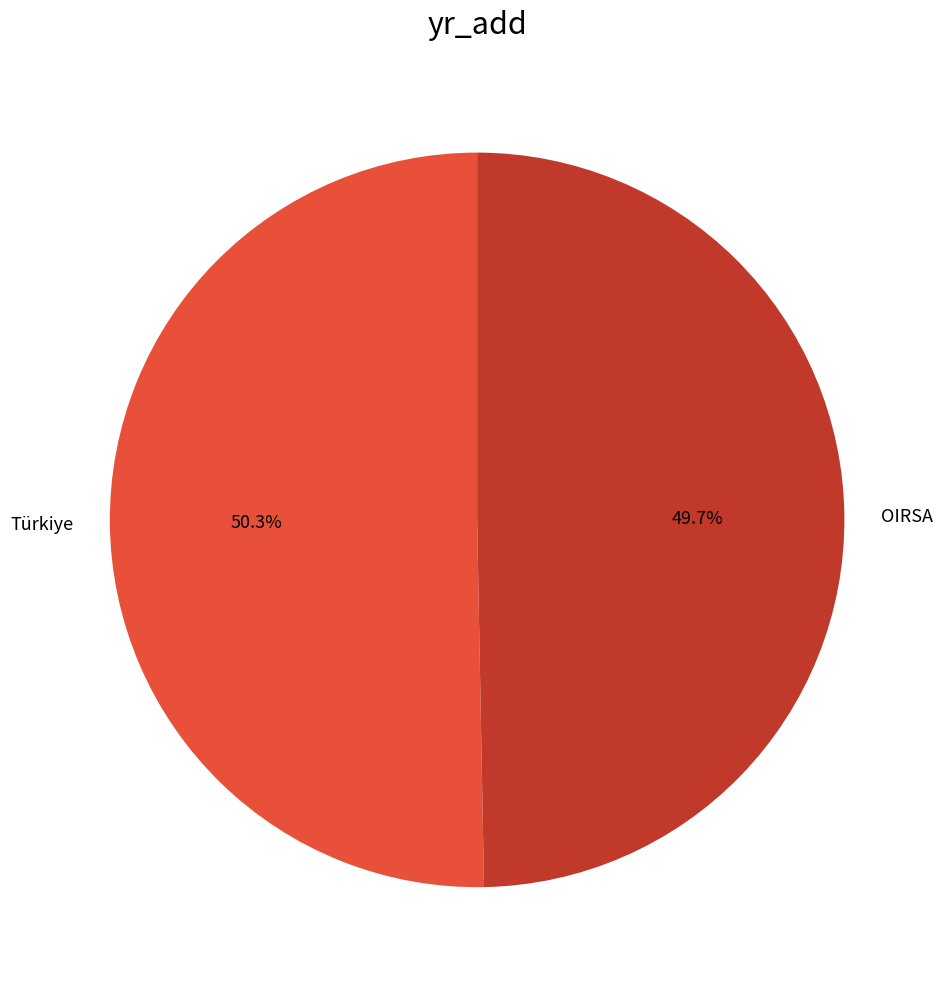

Is there a majority slice in this chart?

Yes